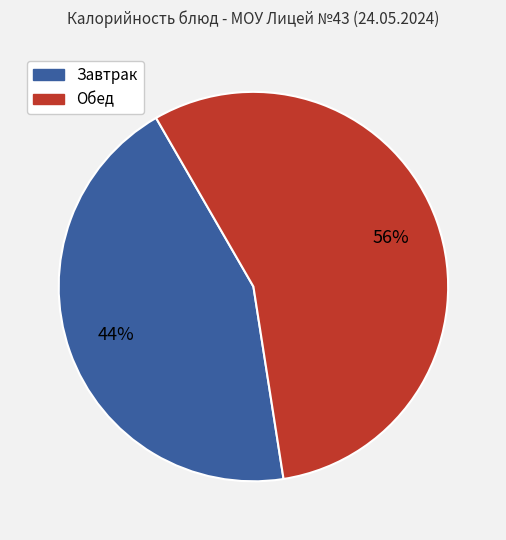

To the nearest percent, what is the average slice percentage?

50%